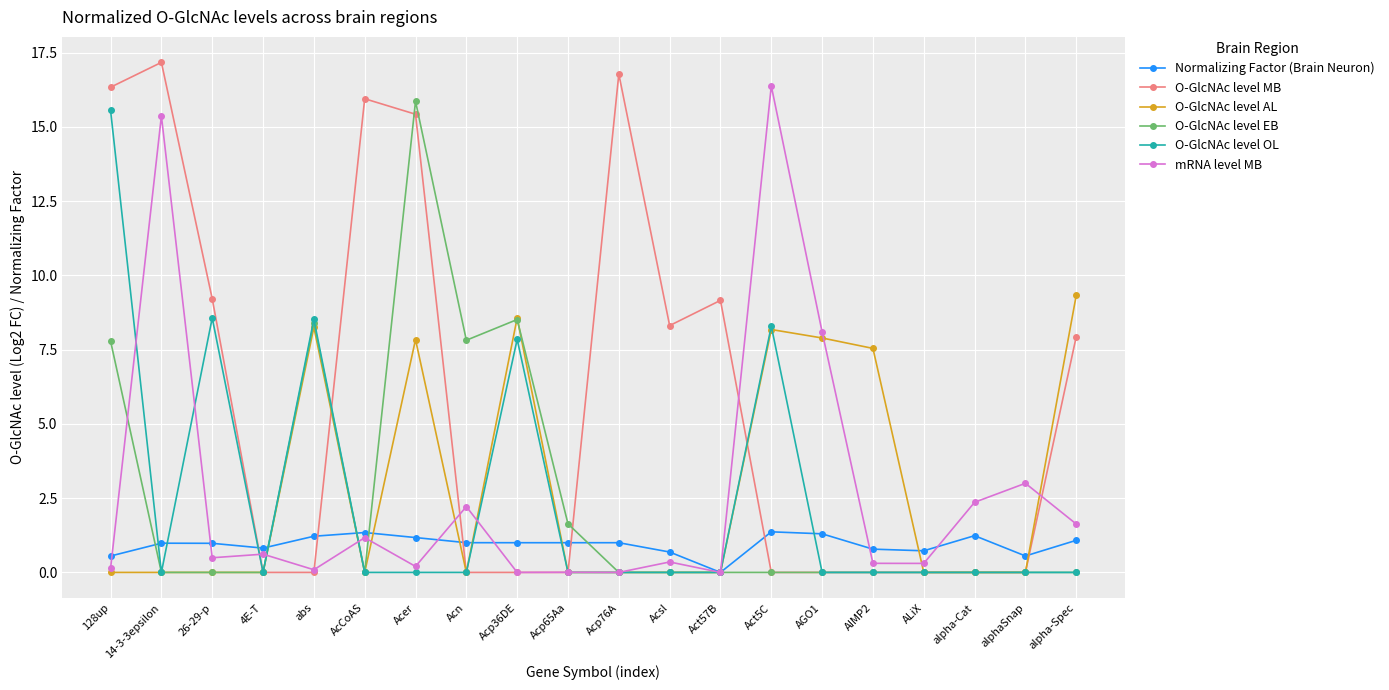

Which category has the highest value in the O-GlcNAc level MB series?

14-3-3epsilon